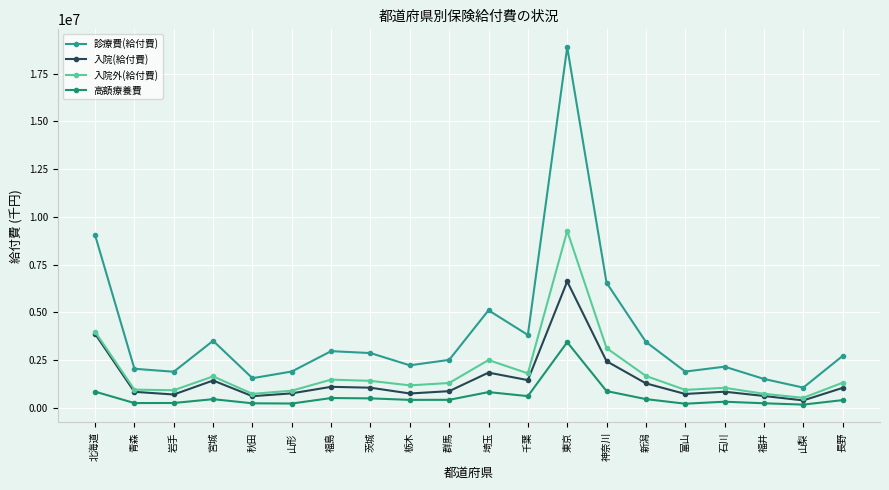

Which series has the widest spread of values?

診療費(給付費)